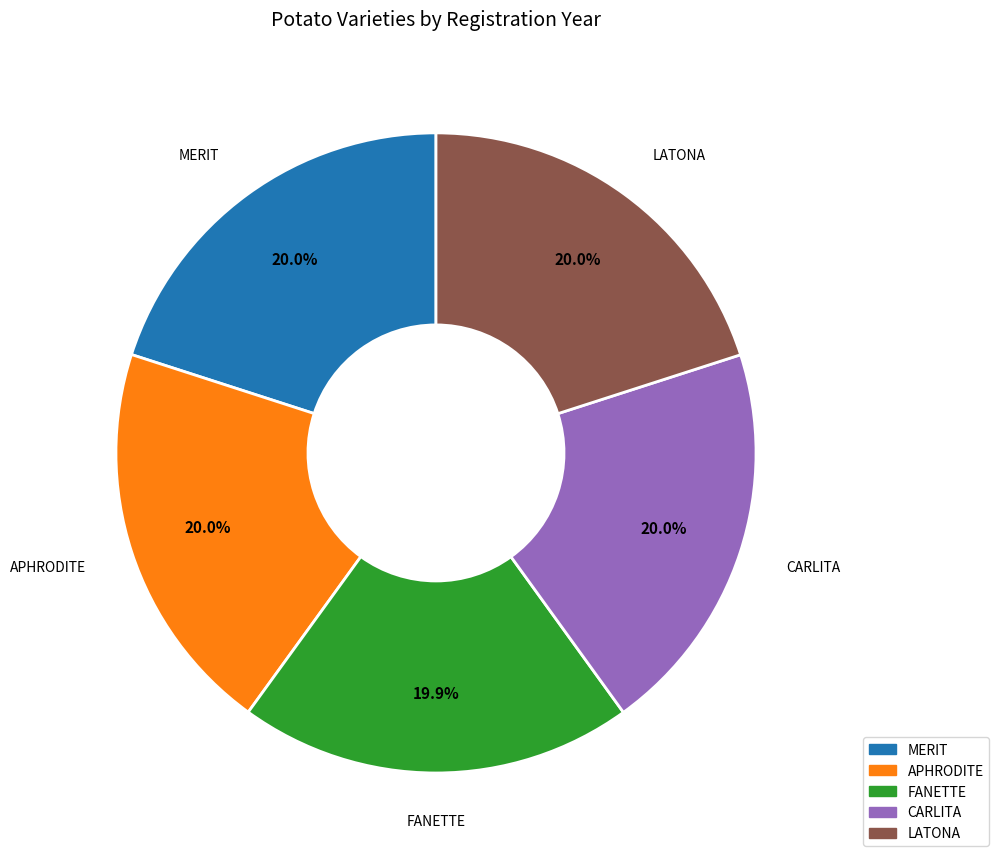

Do APHRODITE and LATONA together represent more than half of the pie?

No